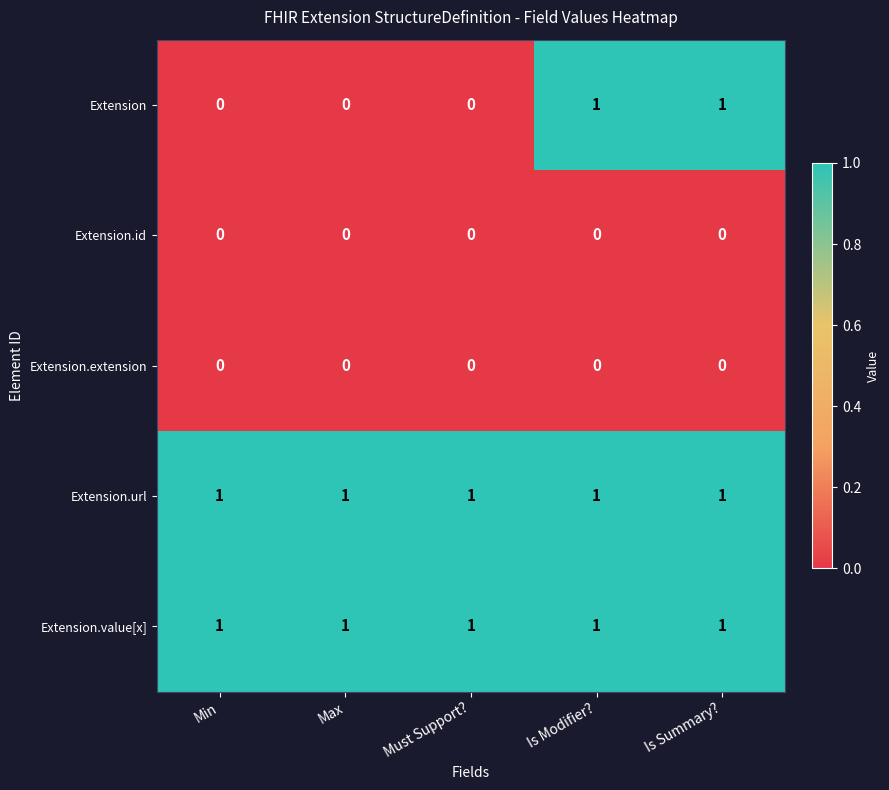

How many Extension values are between 0 and 1?

5